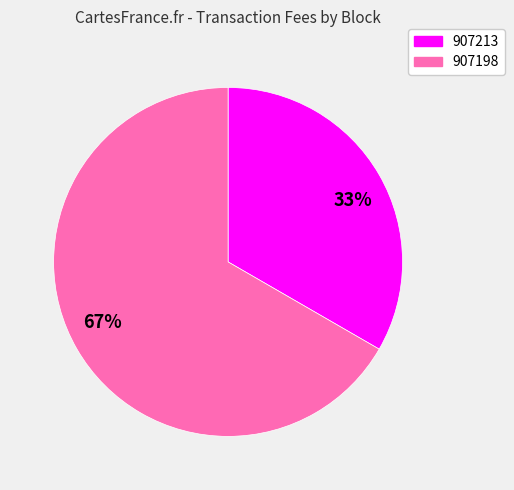

Rank the categories by value from lowest to highest.

33%, 67%